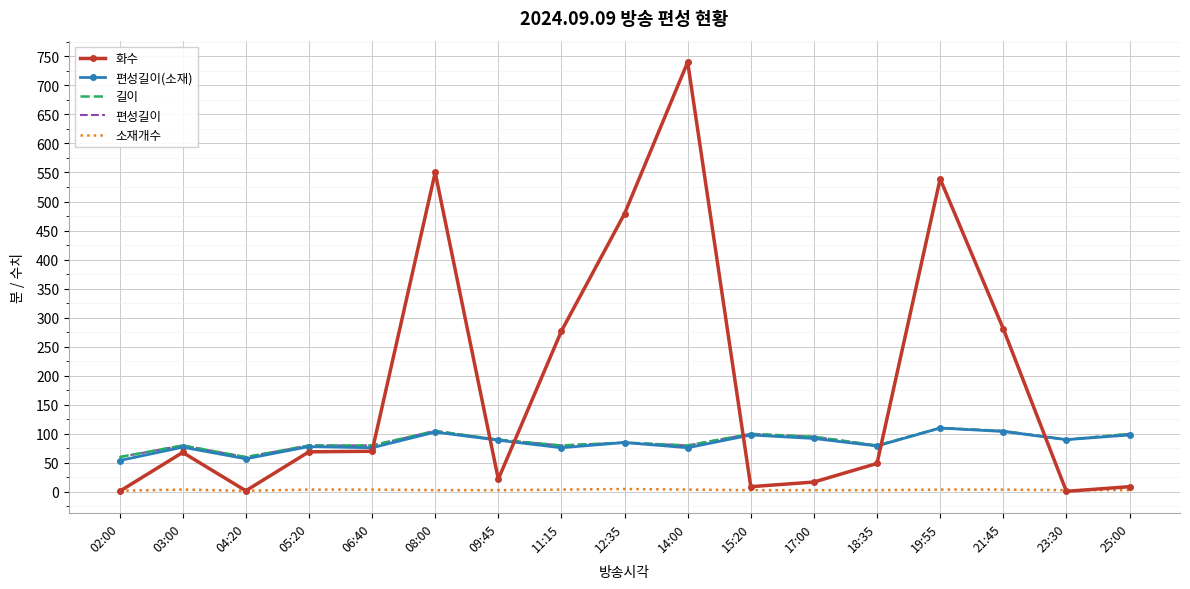

Between which two adjacent categories do 화수 and 편성길이 first intersect?

06:40 and 08:00